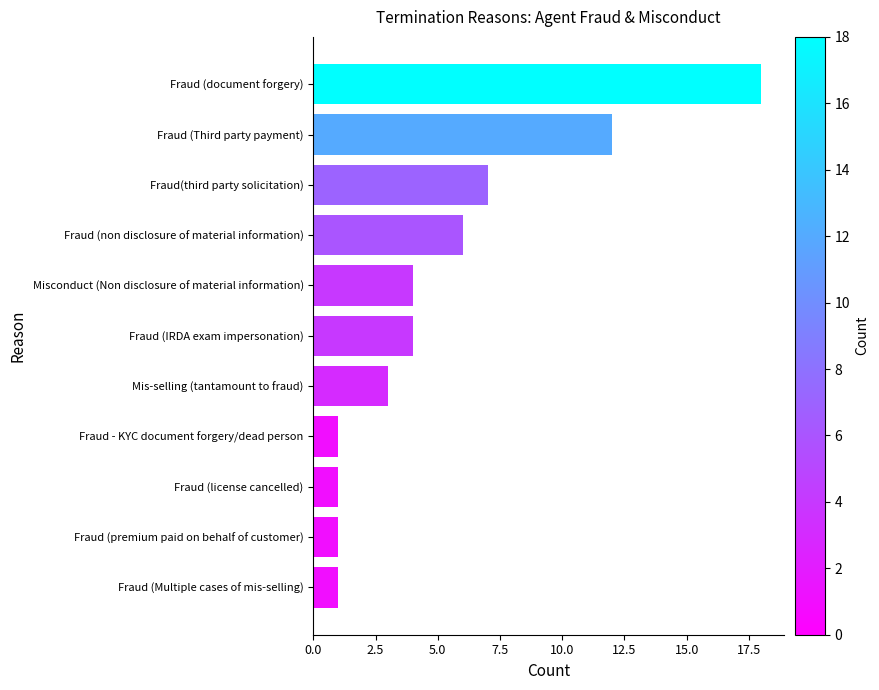

What is the difference between the second highest and minimum values?

11